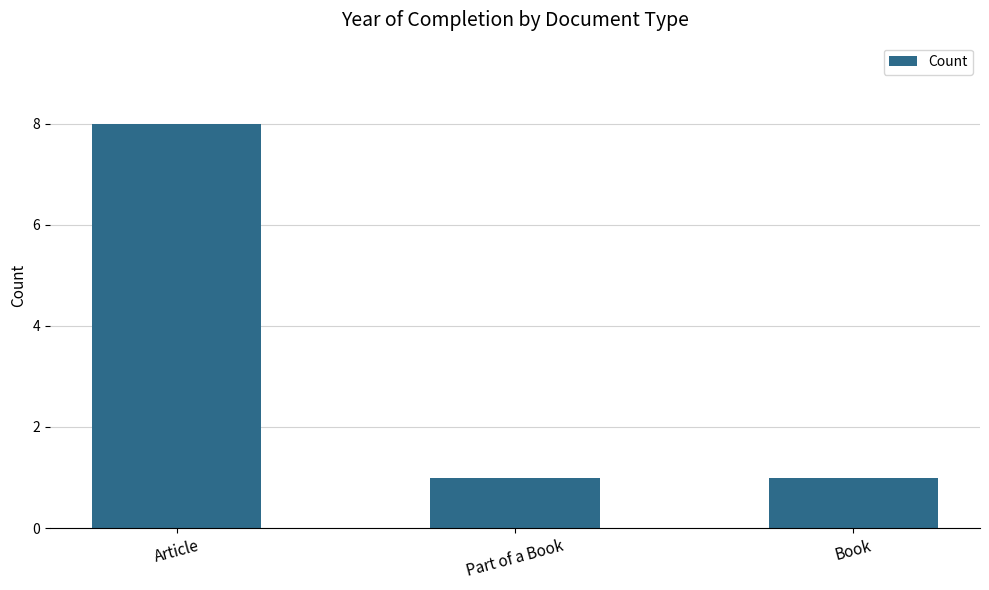

Which label corresponds to the largest value in the chart?

Article